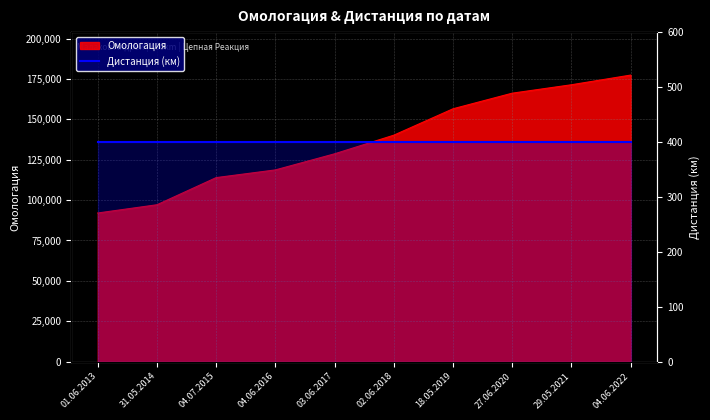

The value at 18.05.2019 is 156563. True or false?

True